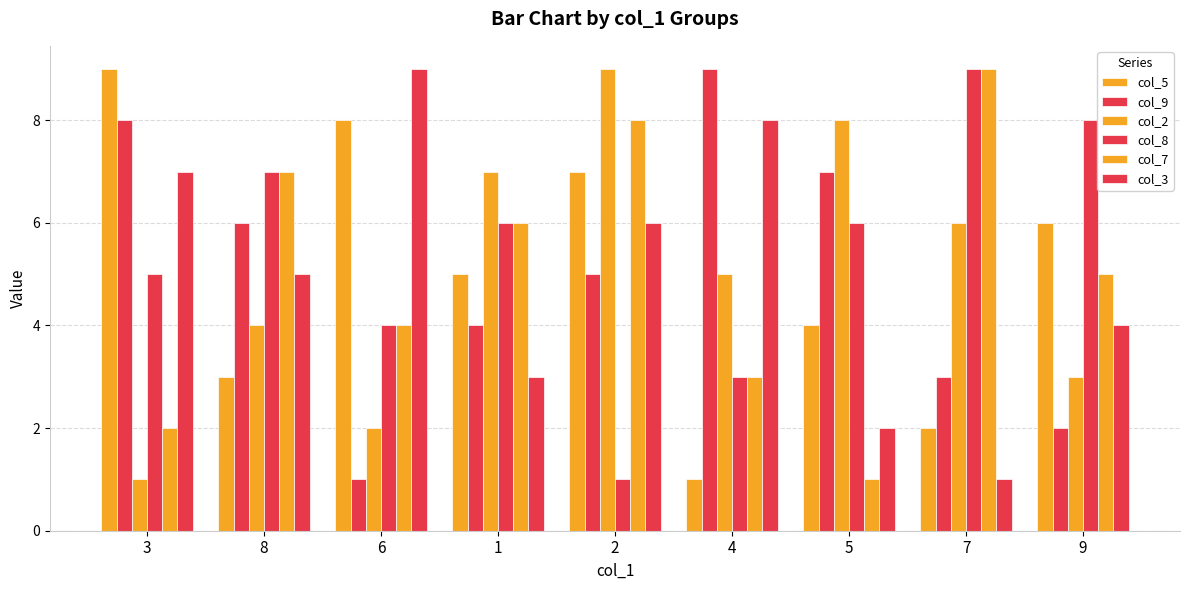

Between 1 and 9, which series saw the biggest shift?

col_2